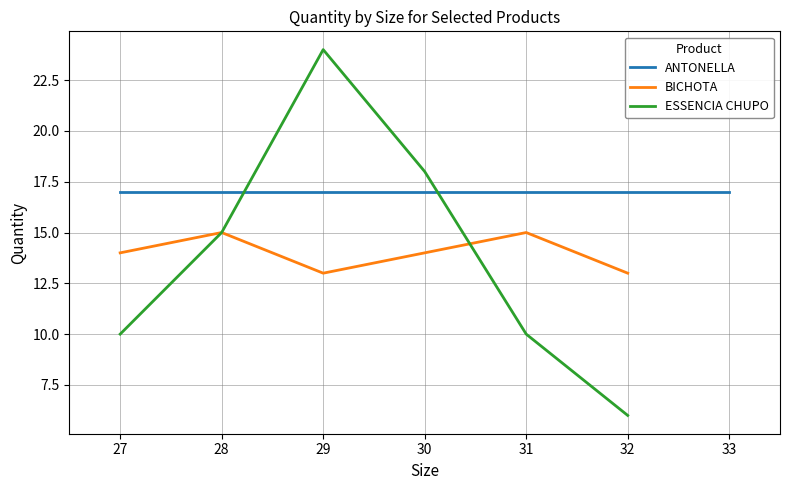

At which label does BICHOTA reach its peak?

28